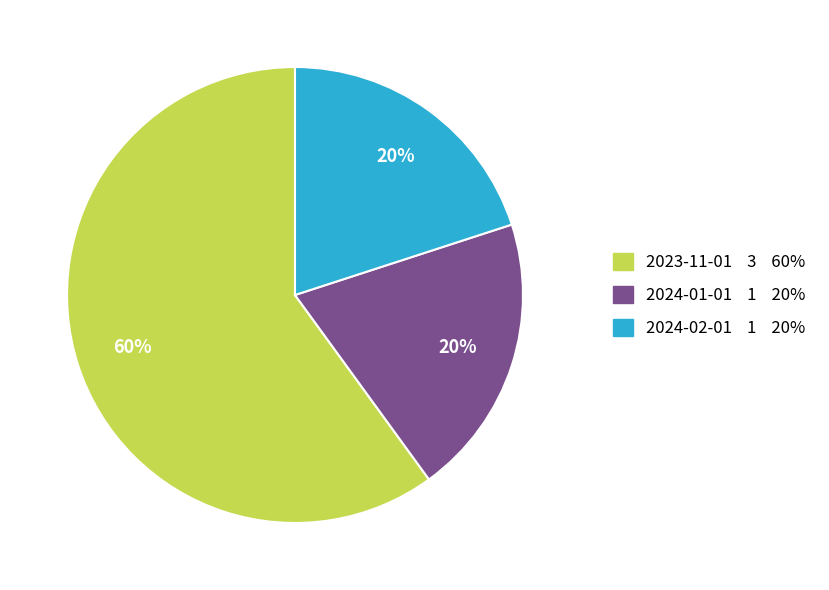

How many segments does this pie chart have?

3